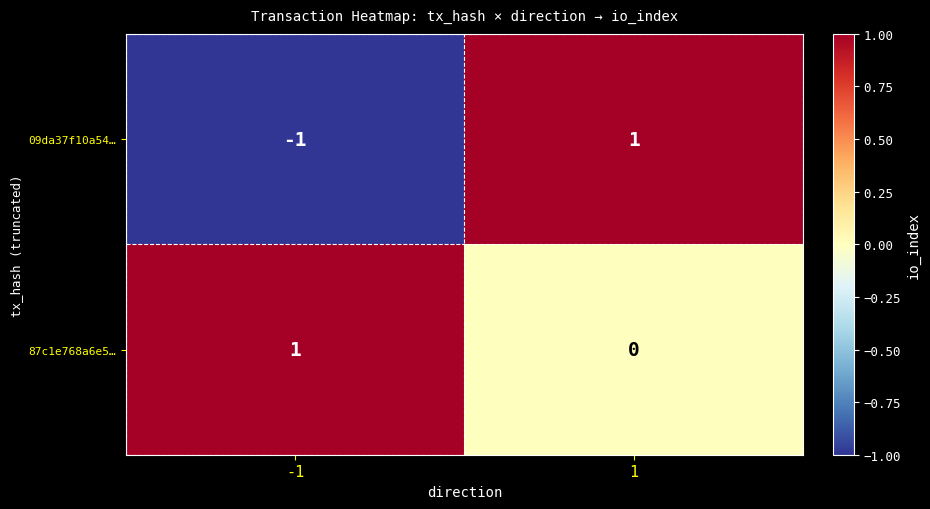

The 87c1e768a6e5… series shows -1 at 1. True or false?

False